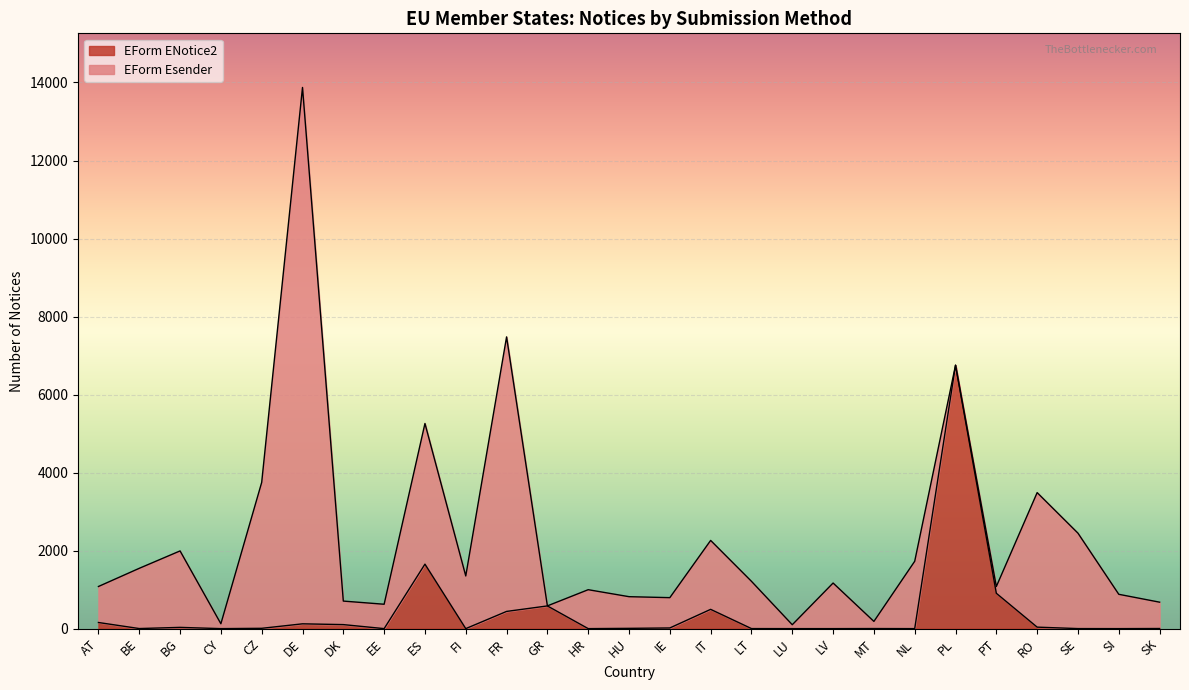

The value at GR is 582. True or false?

True